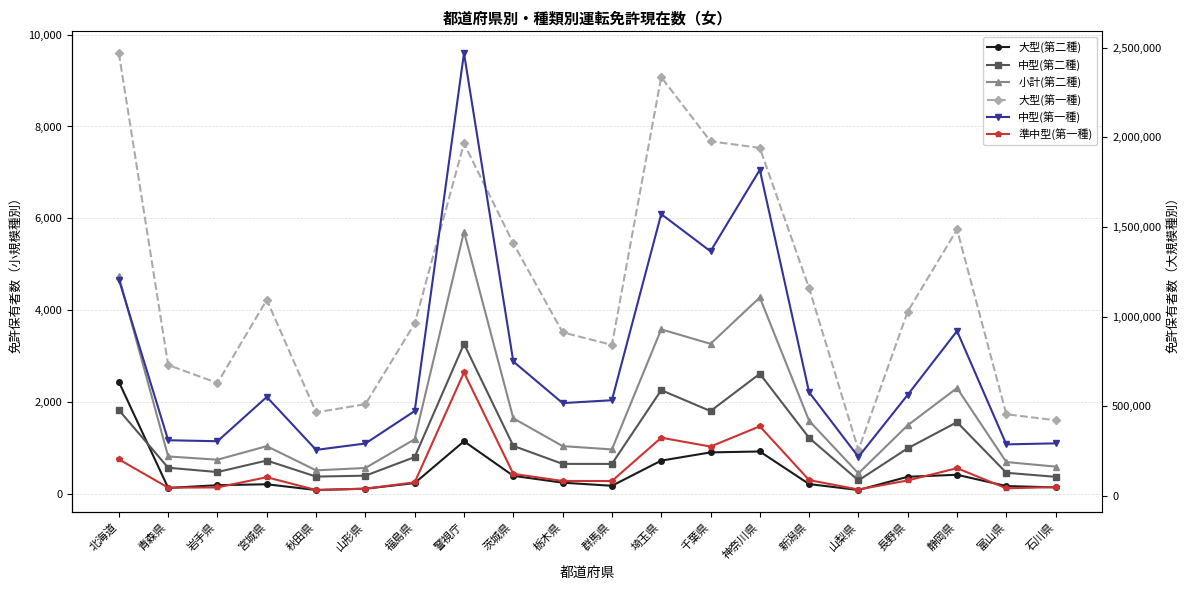

What position from the left is 警視庁?

8